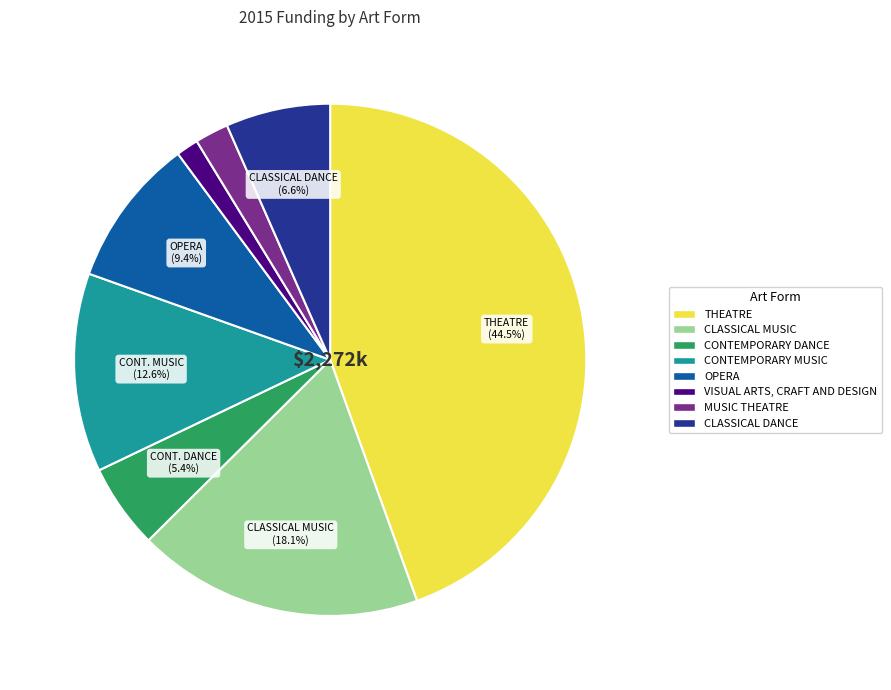

To the nearest percent, what portion does MUSIC THEATRE represent?

2%